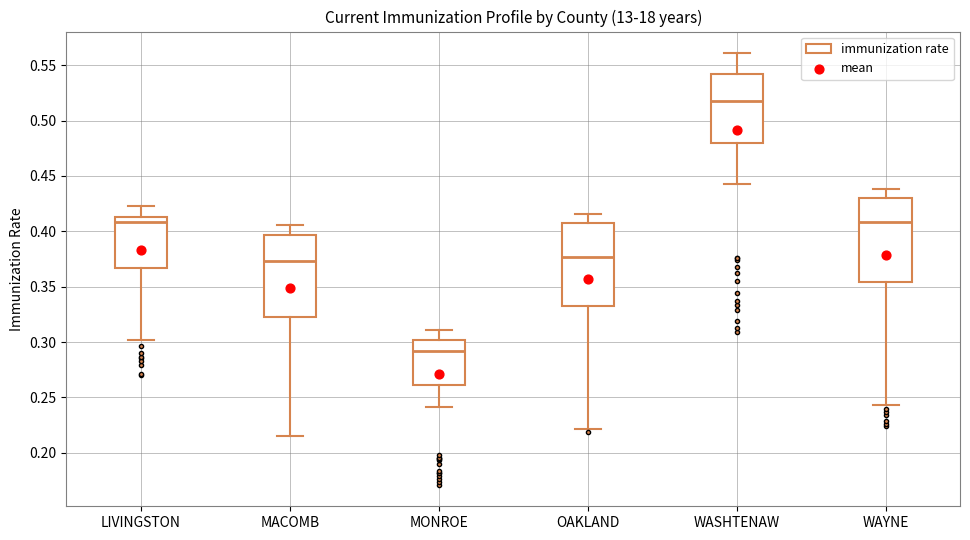

Where does the upper whisker of the box for MACOMB end on the y-axis? The values are not printed on the chart, so give them approximately, as read against the axis.

0.405